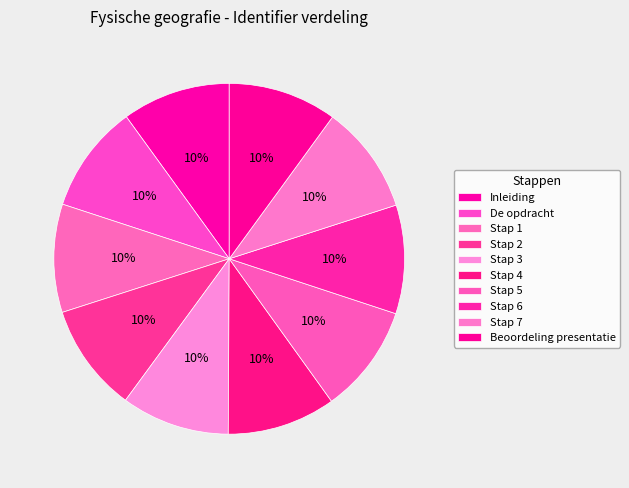

How many slices are in this pie chart?

10